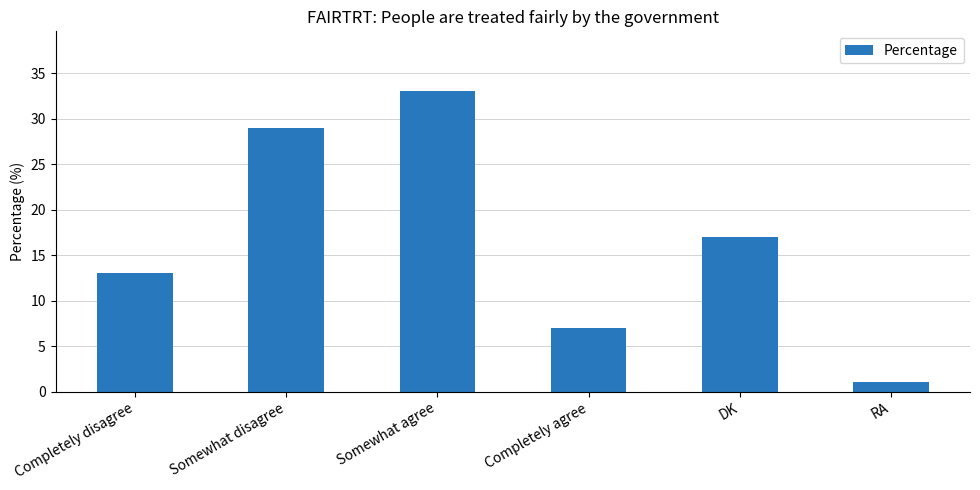

What is the sum of all values?

100